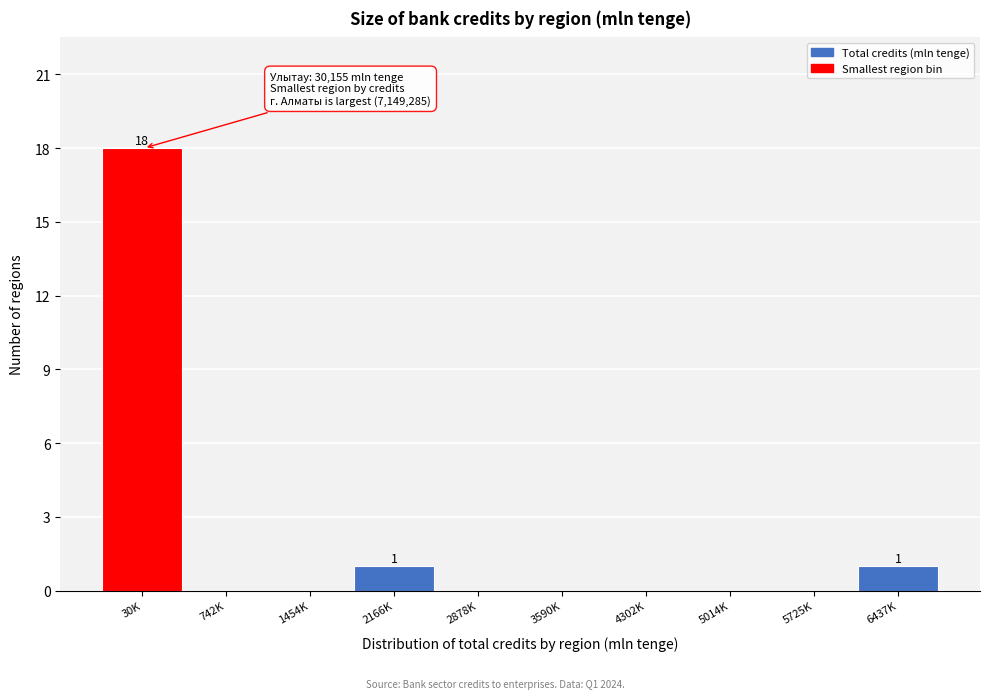

Reading right to left, list all the values displayed in this chart.

6437K=1	5725K=0	5014K=0	4302K=0	3590K=0	2878K=0	2166K=1	1454K=0	742K=0	30K=18